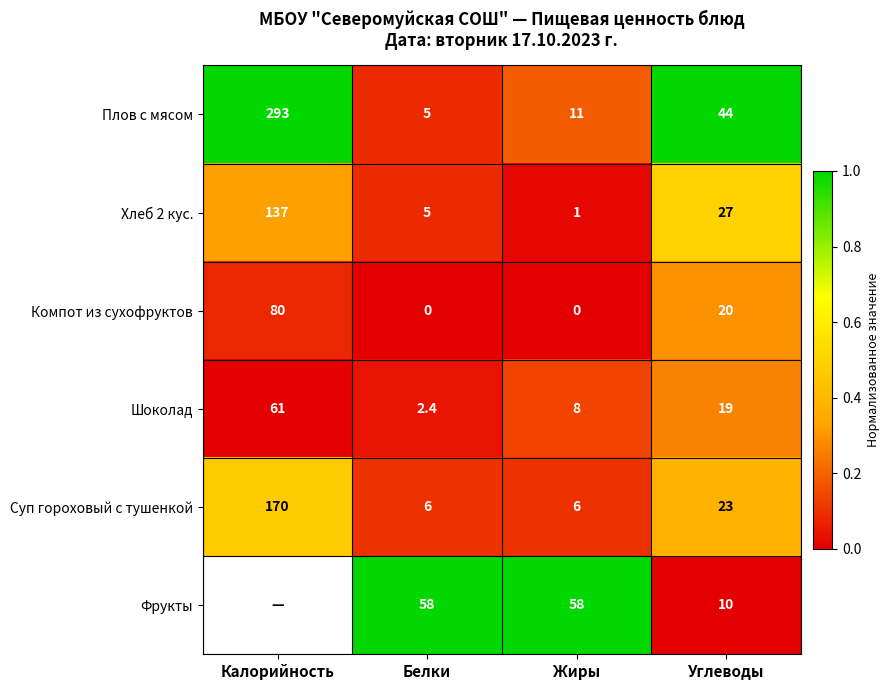

What is the difference between the Хлеб 2 кус. values at Калорийность and Белки?

132.0